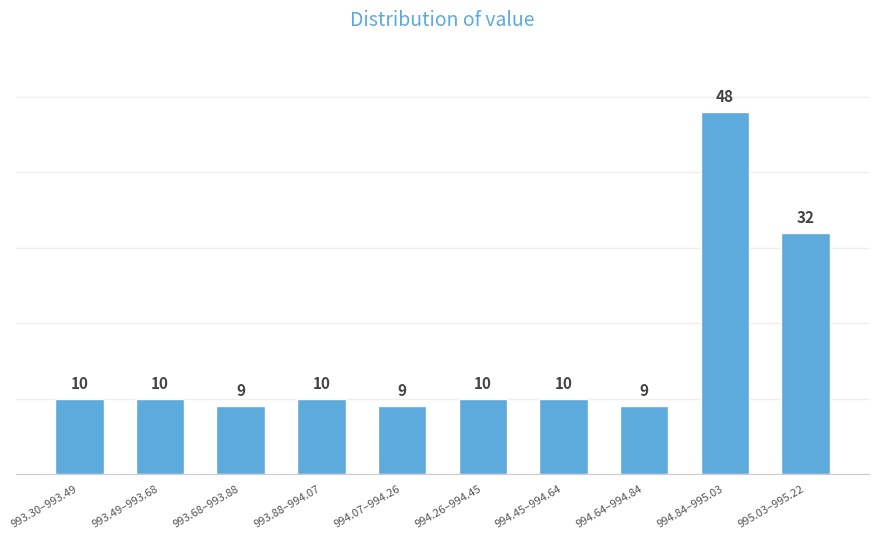

Reading left to right, extract all data points from this chart.

10	10	9	10	9	10	10	9	48	32